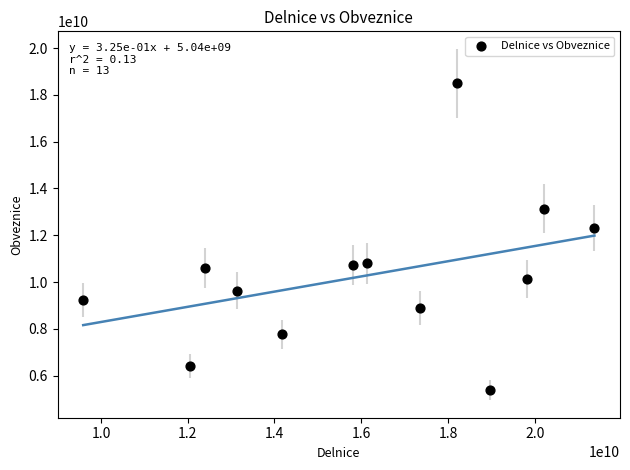

What is the range of Y values (max minus min)?

13102501000.2